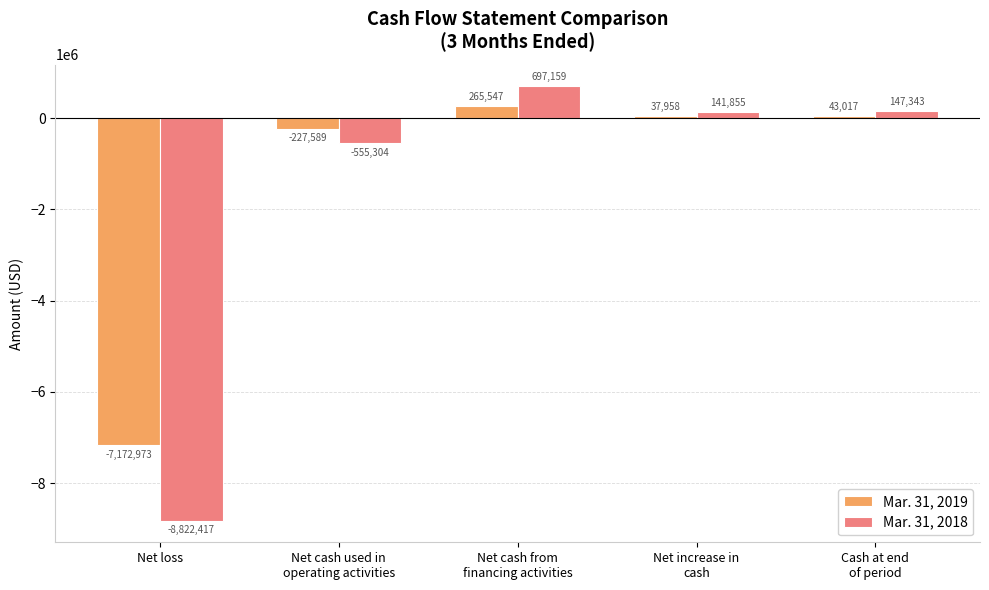

How many bars are there in total?

10